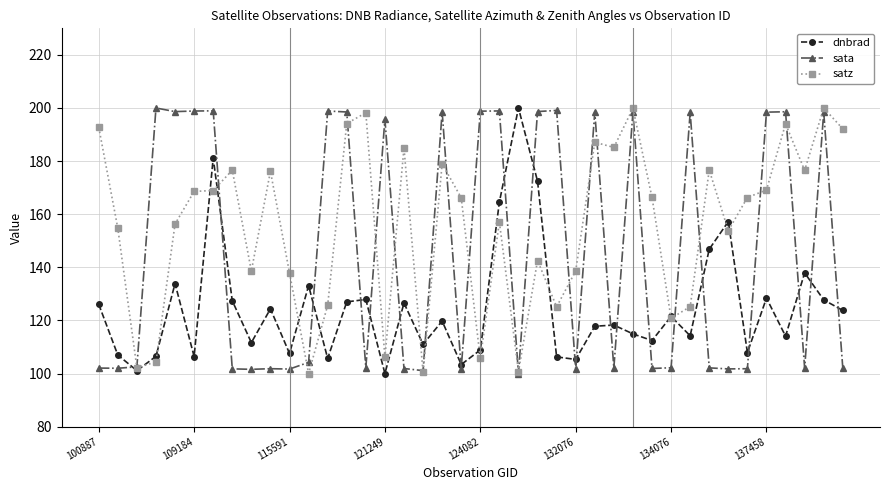

Which series has the largest total across all categories?

satz